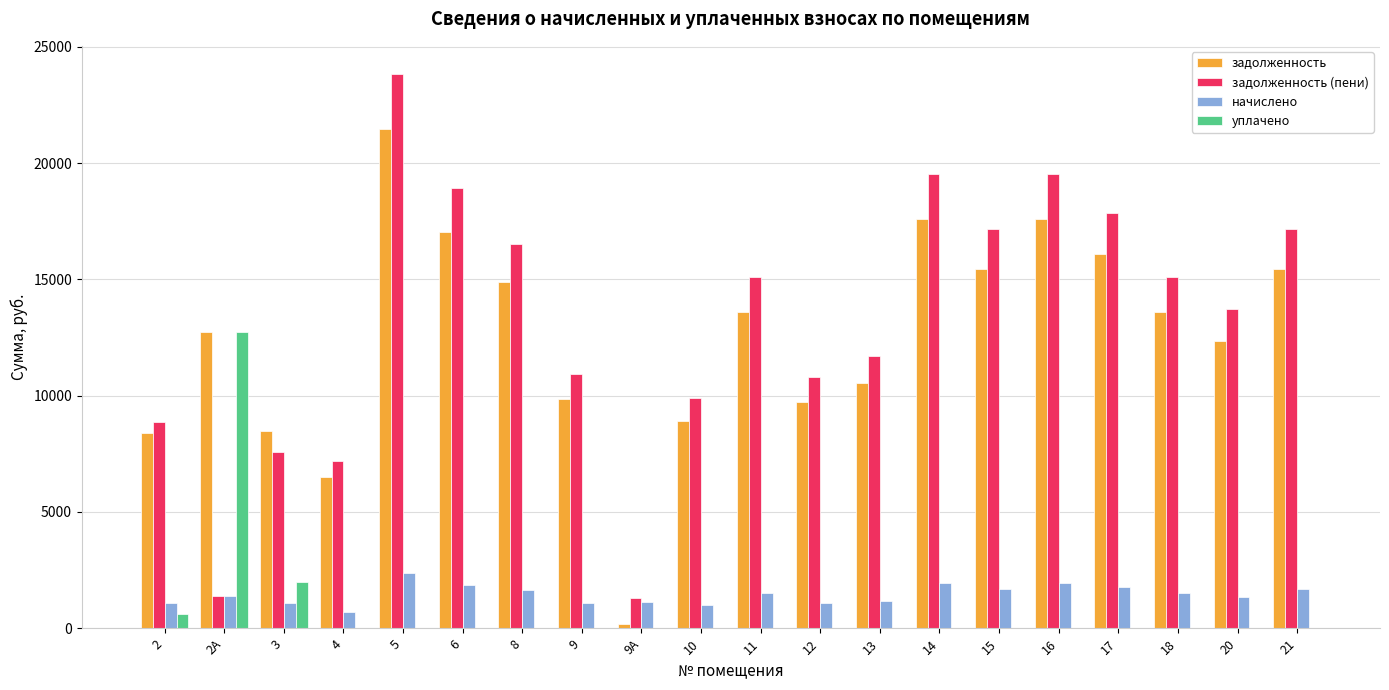

Which series has the largest range (max minus min)?

задолженность (пени)